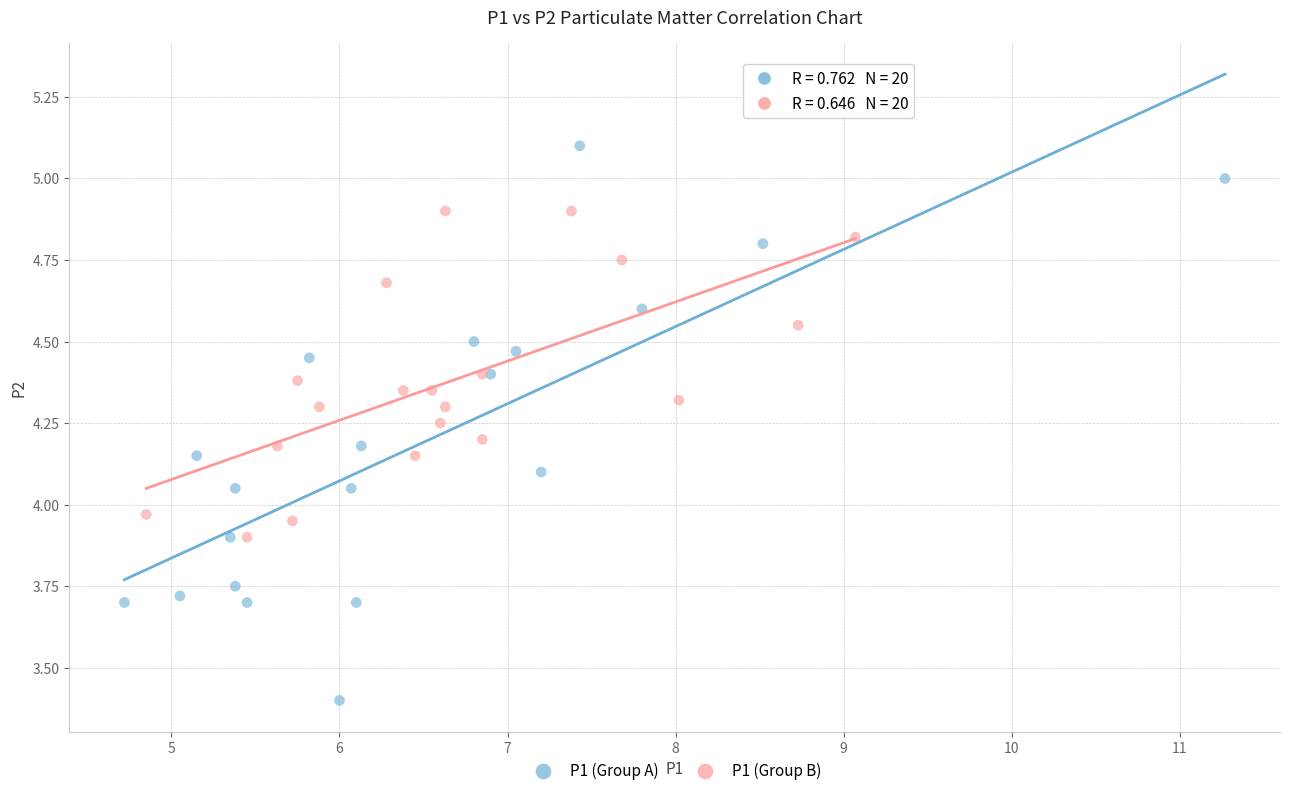

What are all the series names shown in the legend?

P1 (Group A), P1 (Group B)